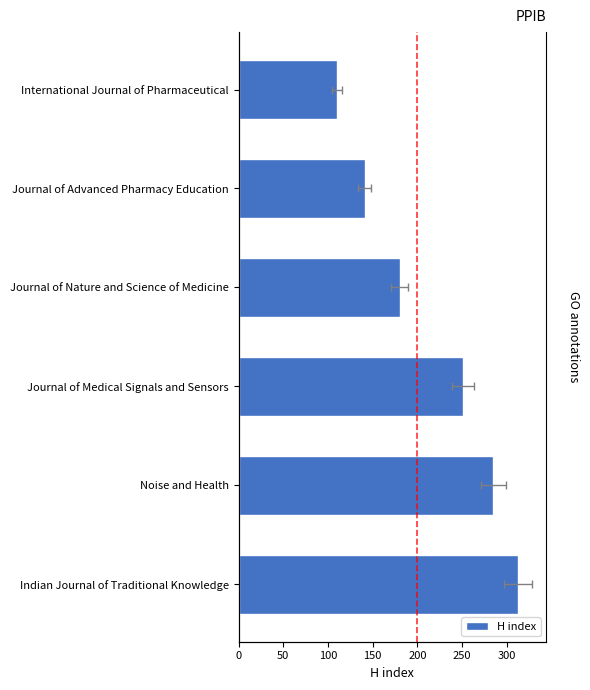

What is the difference between the values at Indian Journal of Traditional Knowledge and Journal of Advanced Pharmacy Education?

171